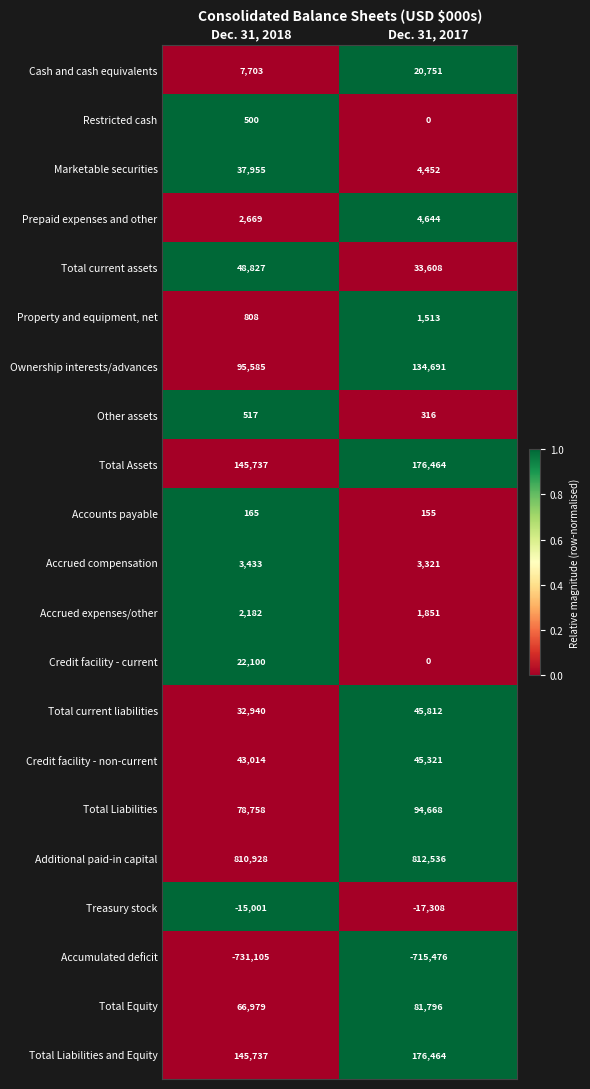

True or false: Restricted cash has a value of 0 at Dec. 31, 2017.

True